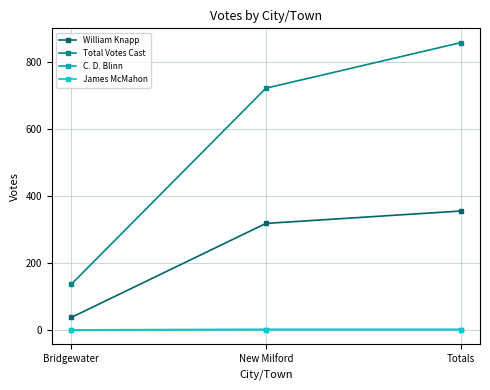

Reading left to right, transcribe all the data shown in this chart.

William Knapp: 37	318	355
Total Votes Cast: 136	722	858
C. D. Blinn: 0	1	1
James McMahon: 0	1	1